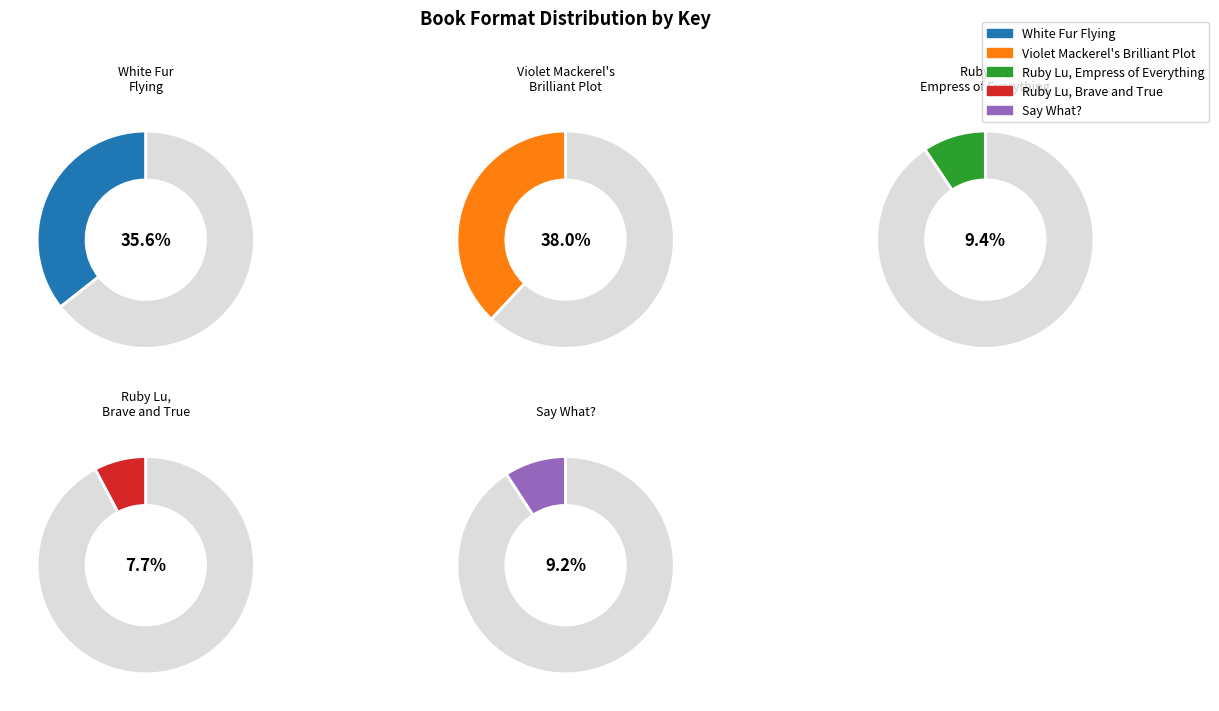

Count the number of slices in the pie.

5